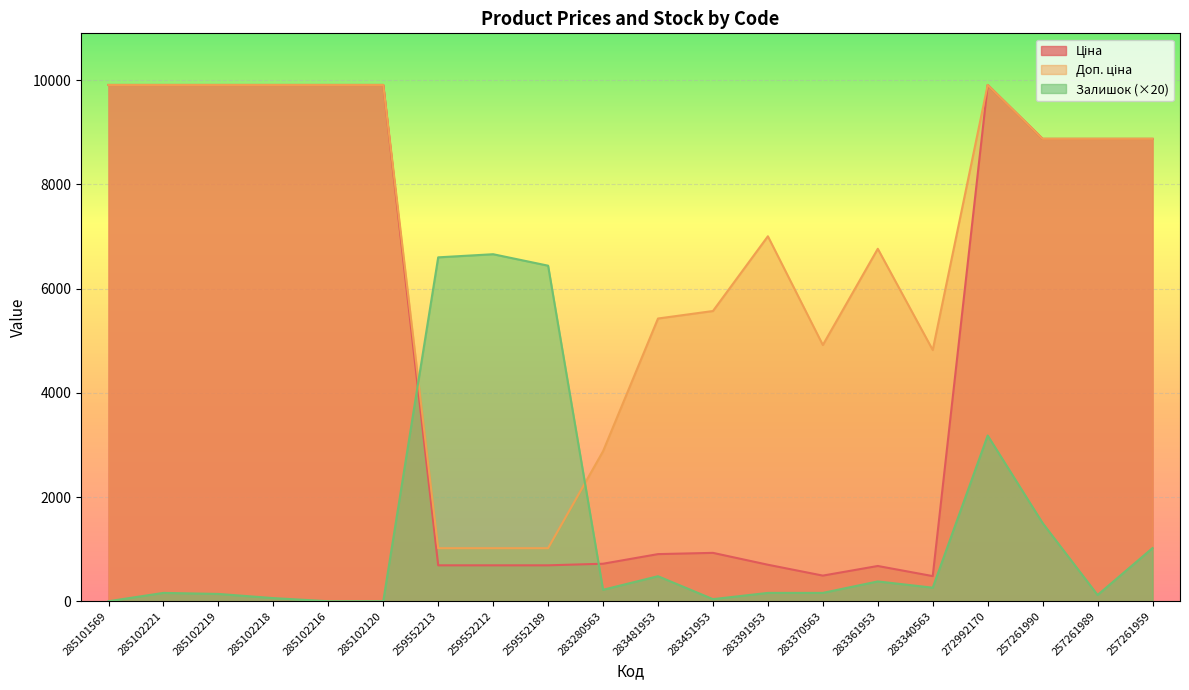

Reading left to right, transcribe all the data shown in this chart.

Ціна: 285101569=9908.5	285102221=9908.5	285102219=9908.5	285102218=9908.5	285102216=9908.5	285102120=9908.5	259552213=689.1	259552212=689.1	259552189=689.1	283280563=719.6	283481953=904.3	283451953=928.3	283391953=700.4	283370563=491.7	283361953=676.4	283340563=482.1	272992170=9908.5	257261990=8874.6	257261989=8874.6	257261959=8874.6
Доп. ціна: 285101569=9908.5	285102221=9908.5	285102219=9908.5	285102218=9908.5	285102216=9908.5	285102120=9908.5	259552213=1017.8	259552212=1017.8	259552189=1017.8	283280563=2878.5	283481953=5425.9	283451953=5569.9	283391953=7004.3	283370563=4917.4	283361953=6764.4	283340563=4821.4	272992170=9908.5	257261990=8874.6	257261989=8874.6	257261959=8874.6
Залишок: 285101569=0.0	285102221=160.0	285102219=140.0	285102218=60.0	285102216=0.0	285102120=0.0	259552213=6600.0	259552212=6660.0	259552189=6440.0	283280563=220.0	283481953=480.0	283451953=40.0	283391953=160.0	283370563=160.0	283361953=380.0	283340563=260.0	272992170=3180.0	257261990=1500.0	257261989=120.0	257261959=1020.0